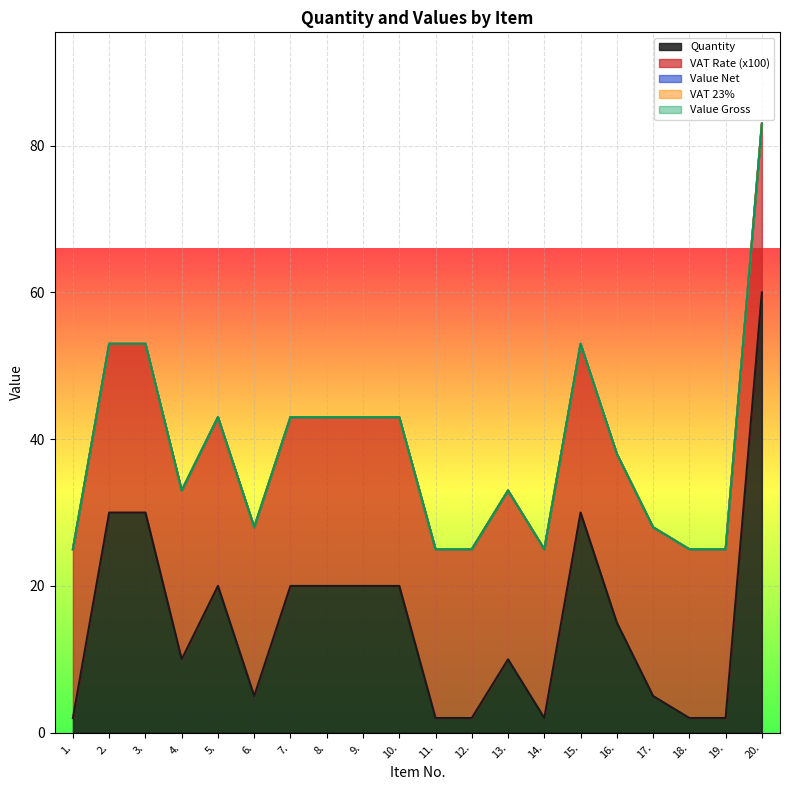

Which series has the widest spread of values?

Quantity